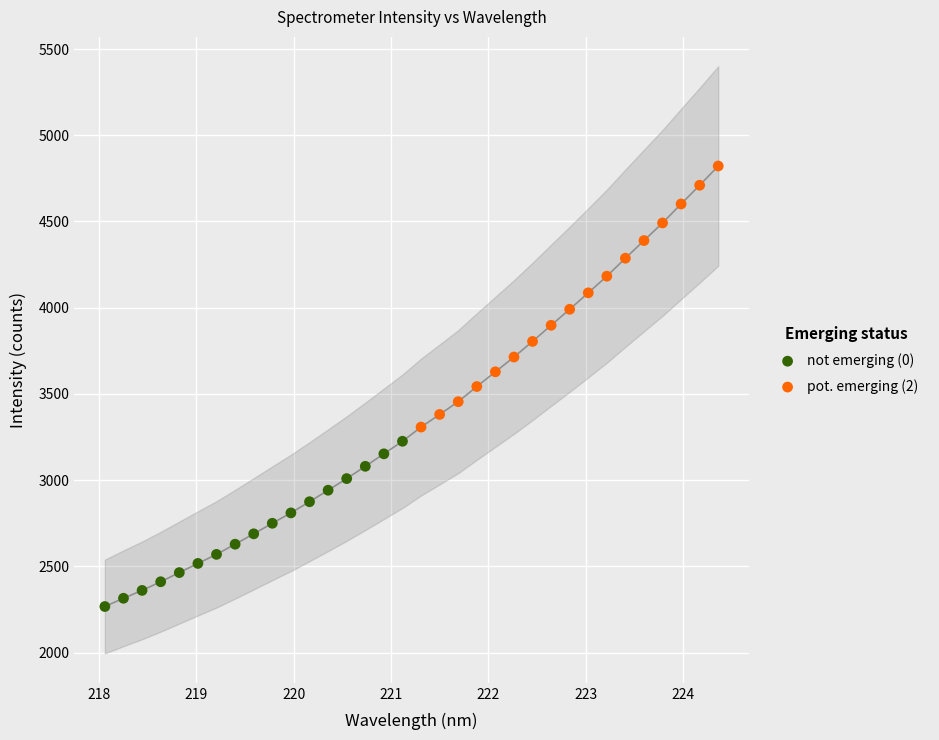

Which series contains the lowest Y value?

not emerging (0)